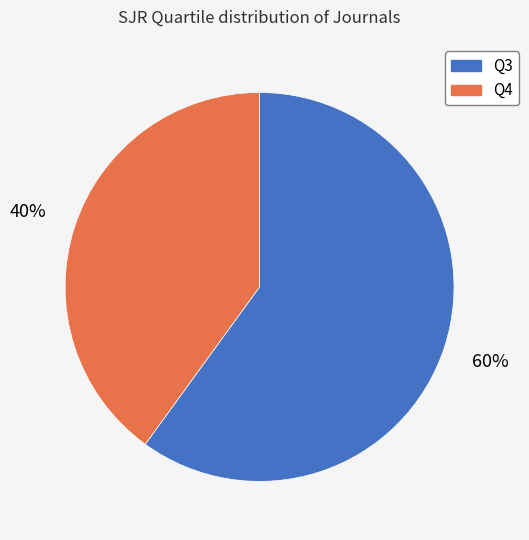

What percentage is the Q3 slice, to the nearest percent?

60%